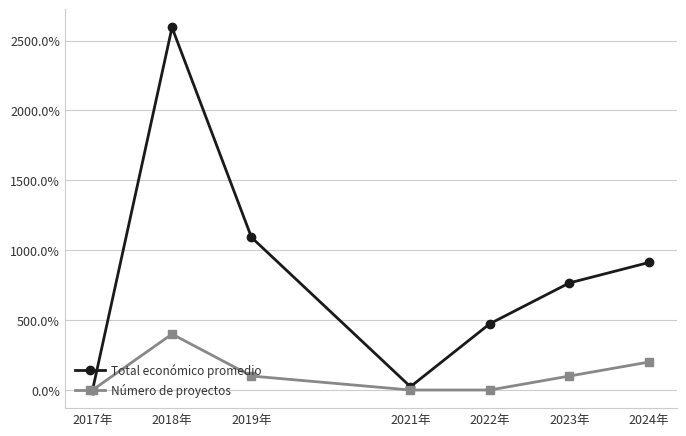

What position from the right is 2024年?

1